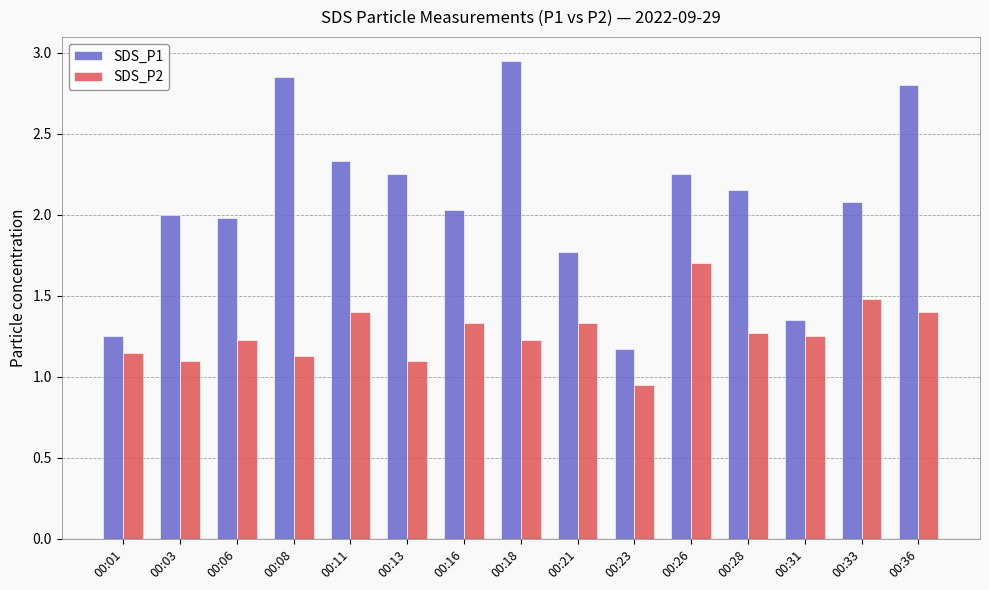

At 00:11, list the series in order from smallest to largest.

SDS_P2, SDS_P1